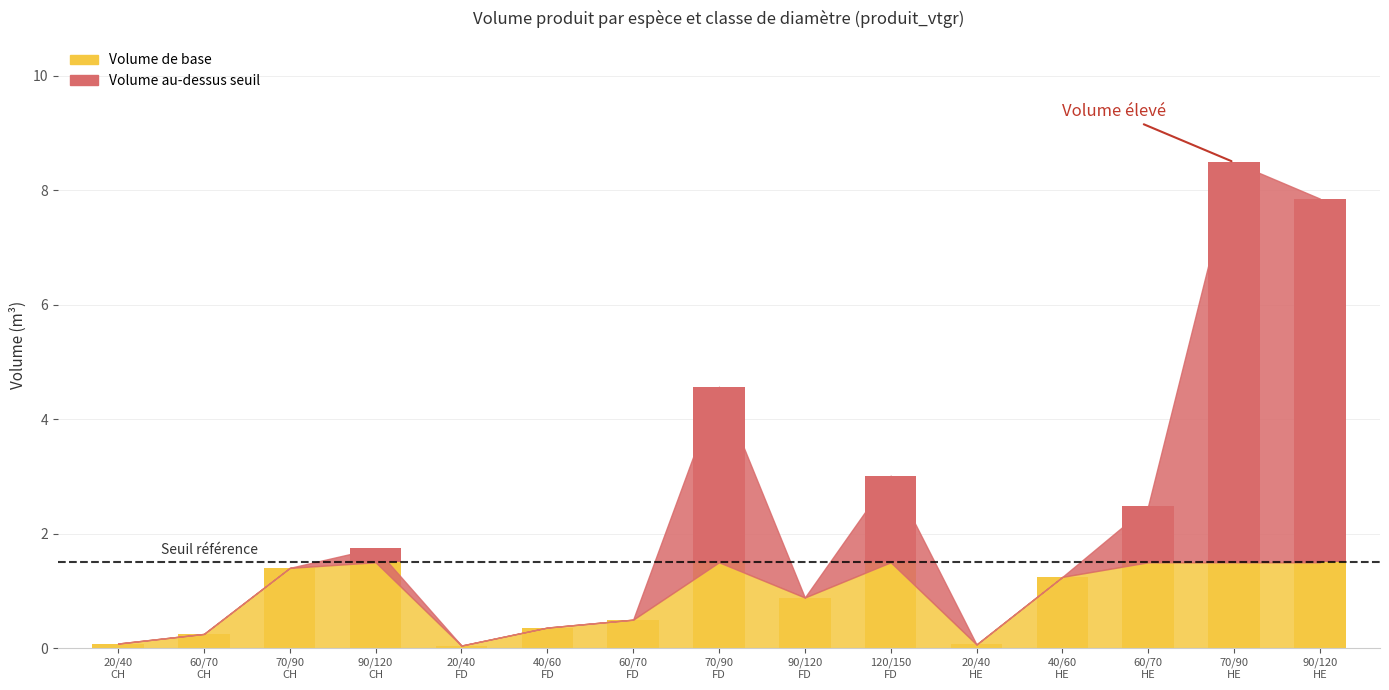

What is the sum of all FEUILLUS DIVERS values?

9.4